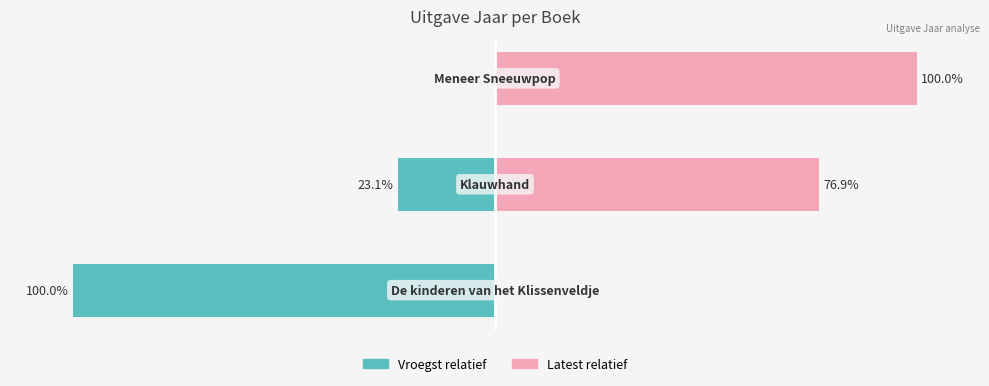

How many values in Latest relatief are above zero?

2